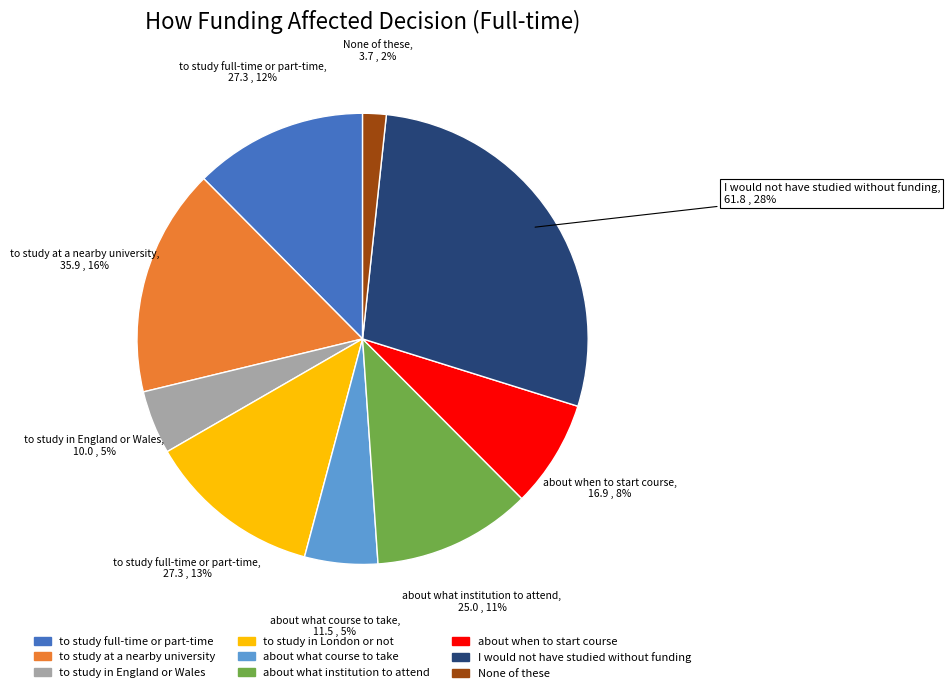

Is the sum of about what course to take and about what institution to attend greater than half?

No